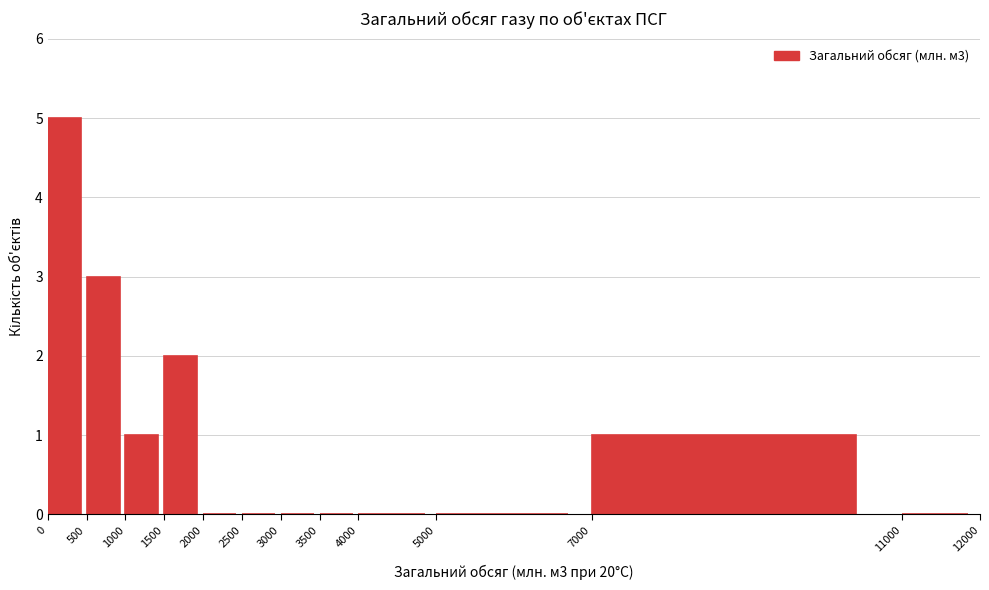

Over which range of the x-axis is the bar tallest?

0 to 500